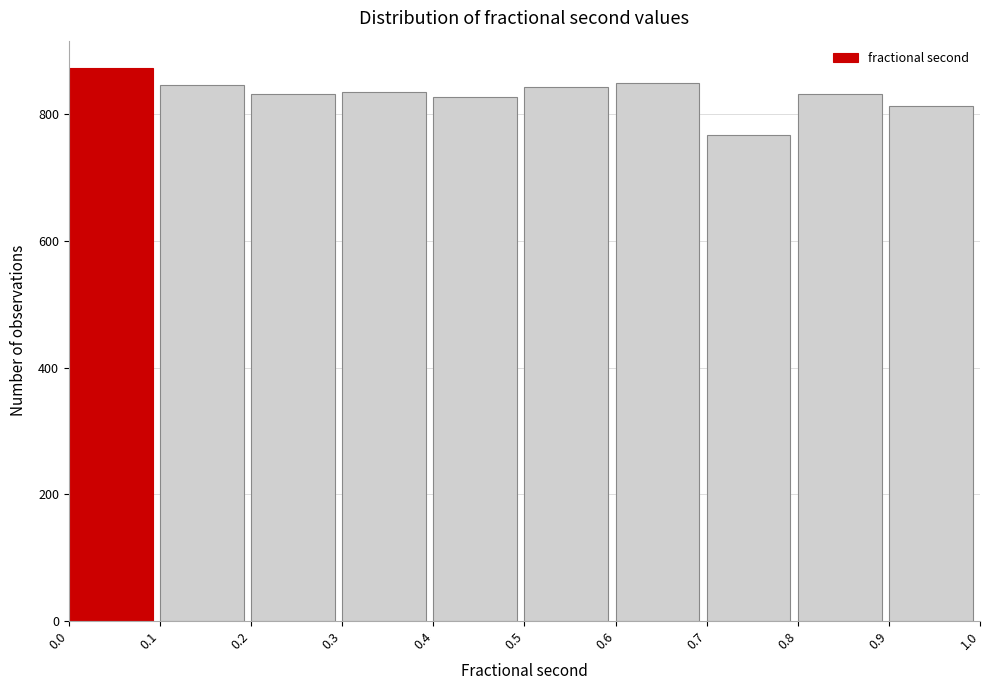

Reading left to right, transcribe this chart: for each bar, give the range it covers on the x-axis and its height. The values are not printed on the chart, so give them approximately, as read against the axis.

0.0 to 0.1: 880
0.1 to 0.2: 840
0.2 to 0.3: 840
0.3 to 0.4: 840
0.4 to 0.5: 820
0.5 to 0.6: 840
0.6 to 0.7: 860
0.7 to 0.8: 760
0.8 to 0.9: 840
0.9 to 1.0: 820